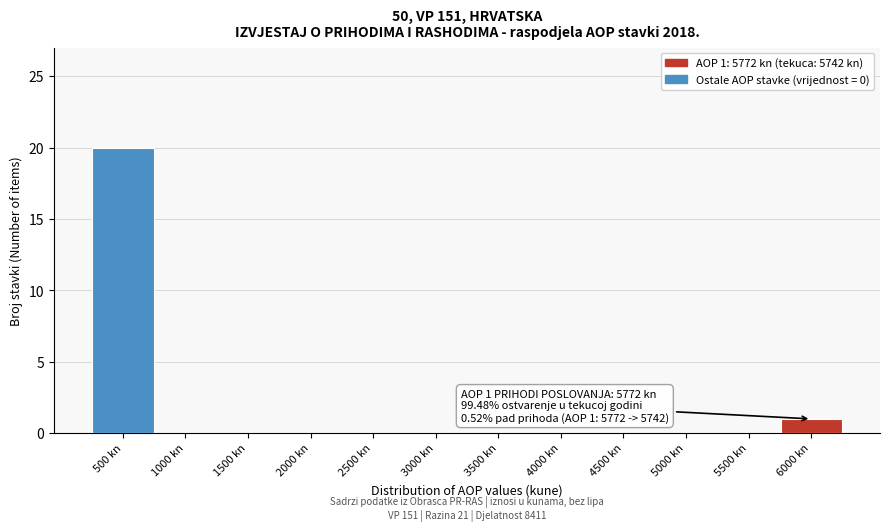

Reading left to right, transcribe all the data shown in this chart.

500 kn=20	1000 kn=0	1500 kn=0	2000 kn=0	2500 kn=0	3000 kn=0	3500 kn=0	4000 kn=0	4500 kn=0	5000 kn=0	5500 kn=0	6000 kn=1